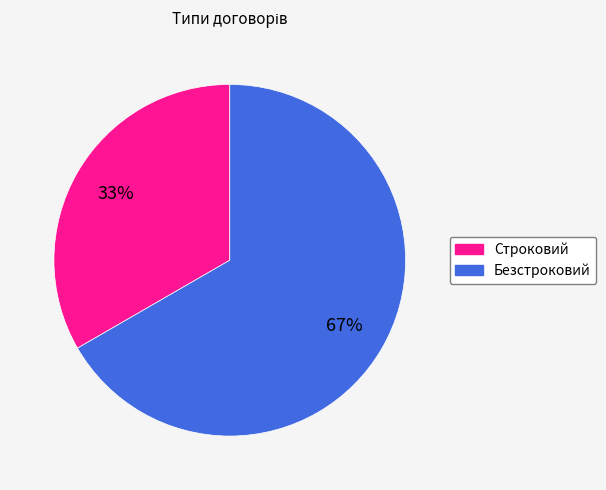

Which slice is the smallest?

Строковий